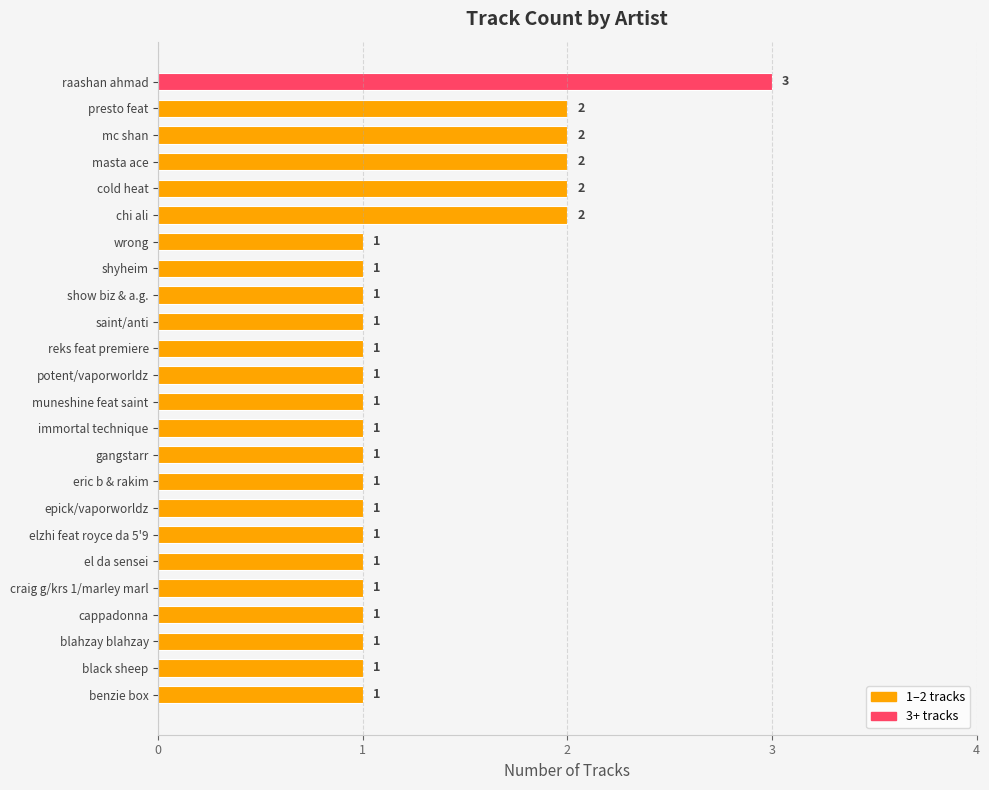

How many bars are there in total?

24